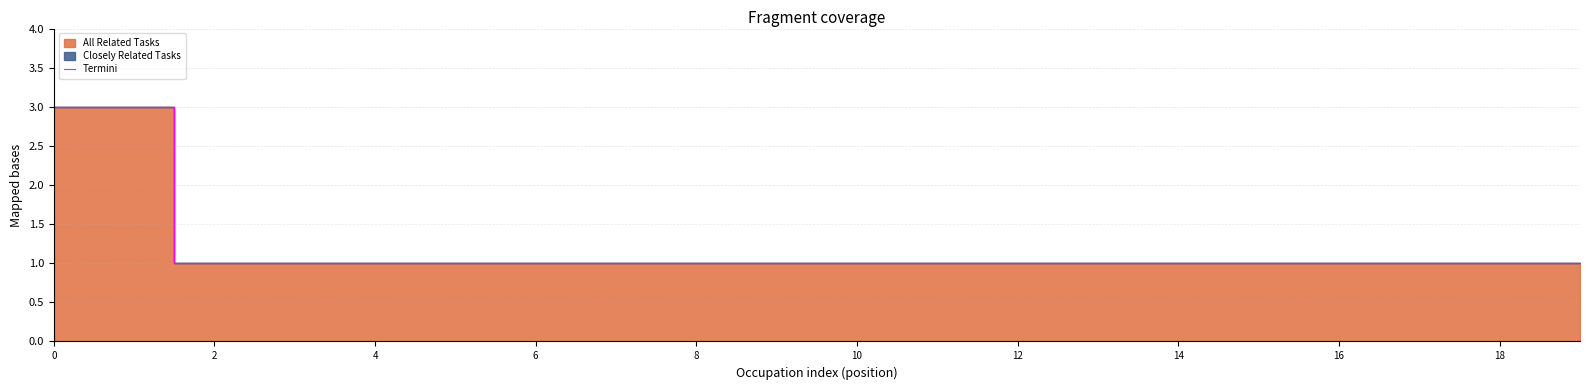

What is the maximum value shown in the chart?

3